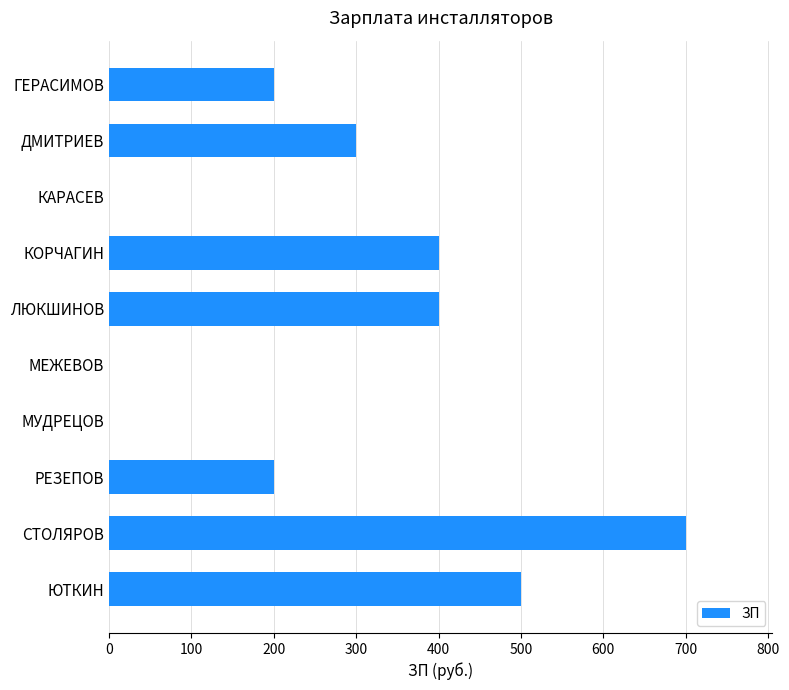

Is it true that the value at ЮТКИН is 160?

False